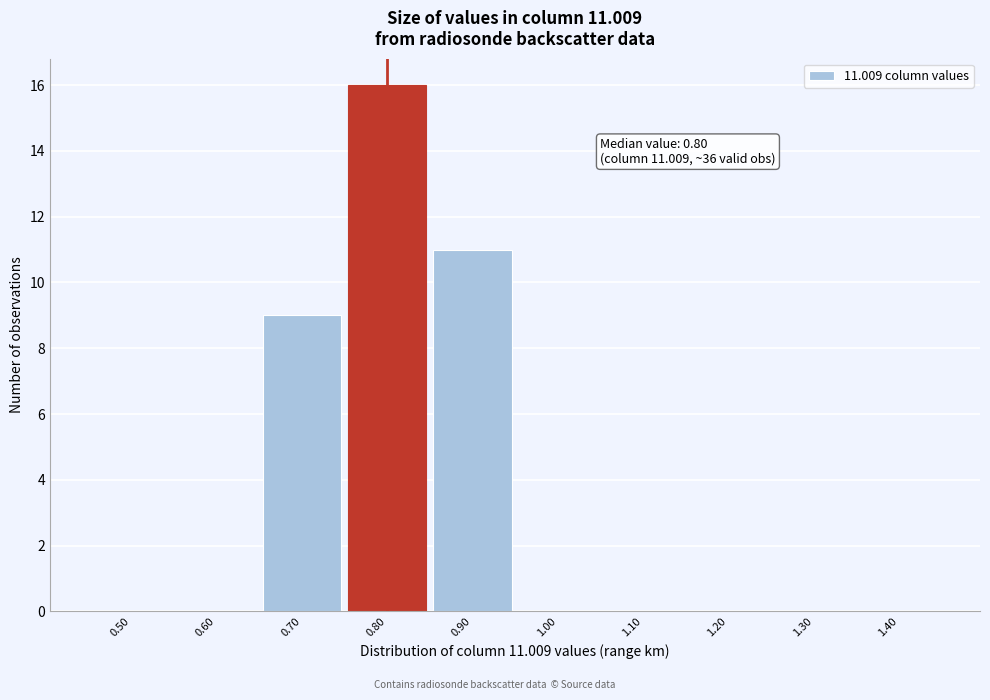

Reading right to left, what are all the values shown in this chart?

1.40=0	1.30=0	1.20=0	1.10=0	1.00=0	0.90=11	0.80=16	0.70=9	0.60=0	0.50=0